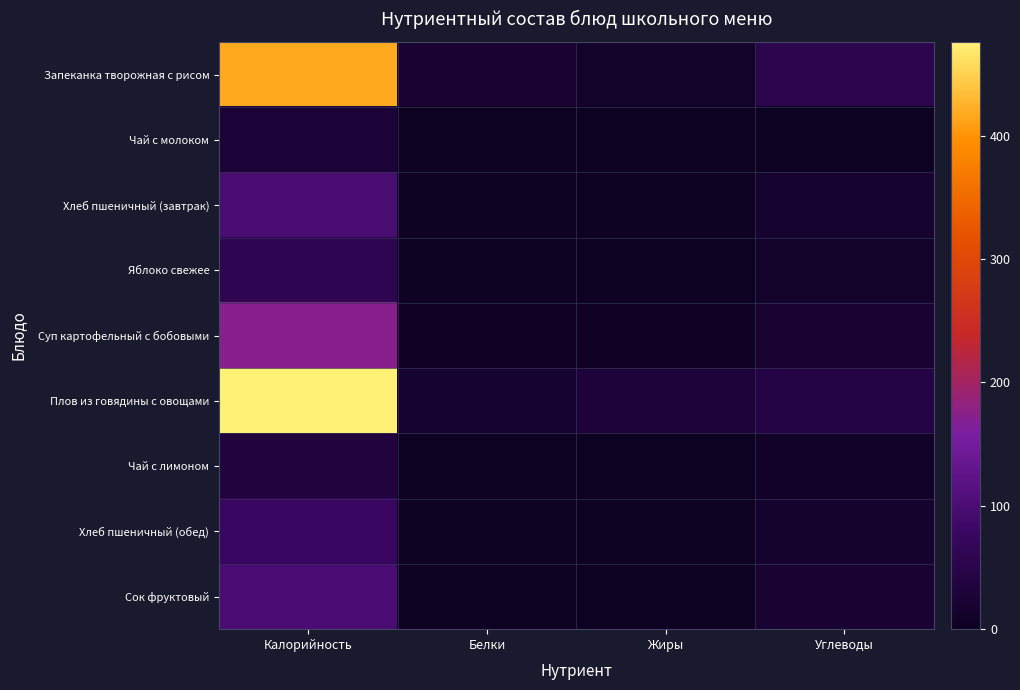

Rank the series at Калорийность from highest to lowest value.

Плов из говядины с овощами, Запеканка творожная с рисом, Суп картофельный с бобовыми, Сок фруктовый, Хлеб пшеничный (завтрак), Хлеб пшеничный (обед), Яблоко свежее, Чай с лимоном, Чай с молоком